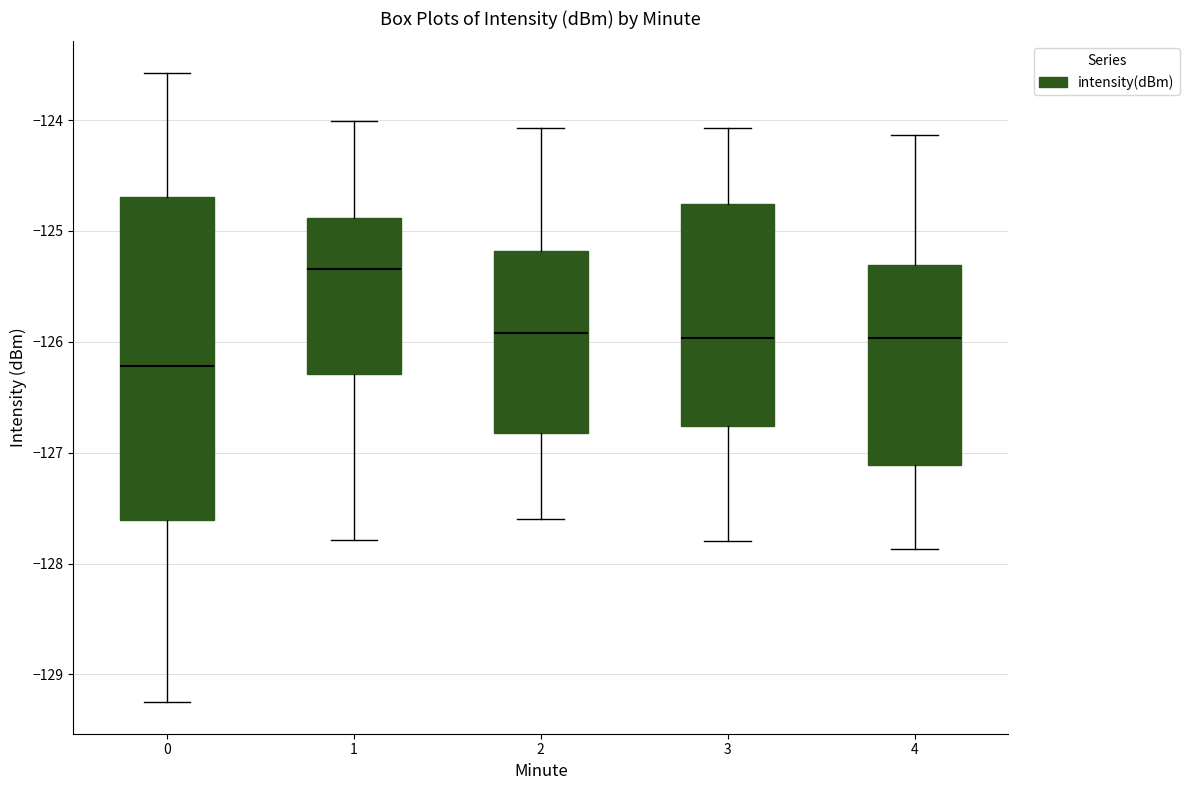

Where does the median line of the box at x = 3 sit on the y-axis? The values are not printed on the chart, so give them approximately, as read against the axis.

-126.0